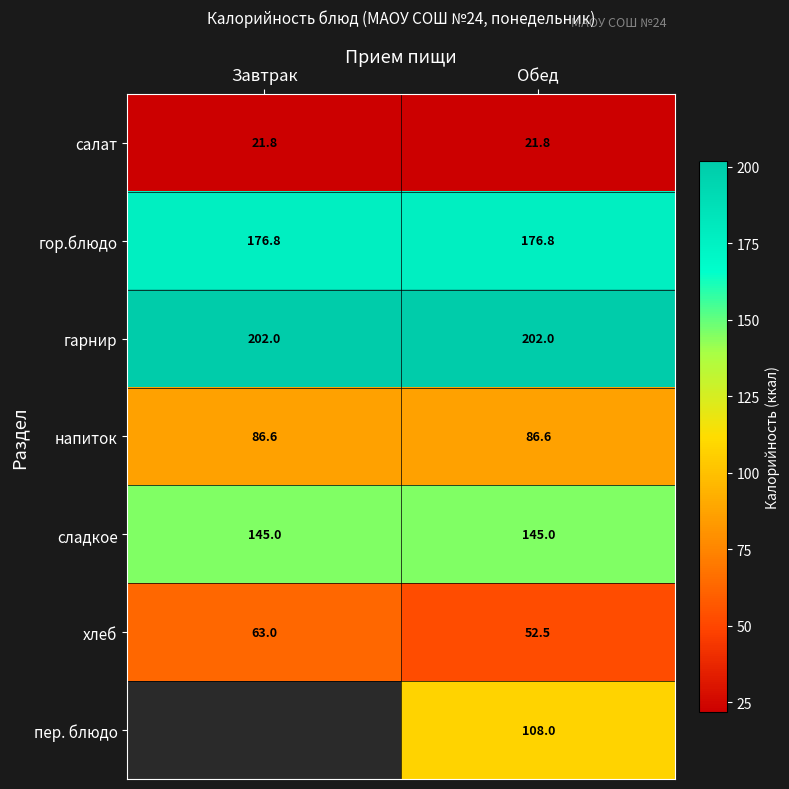

True or false: гарнир has a value of 202.0 at Обед.

True